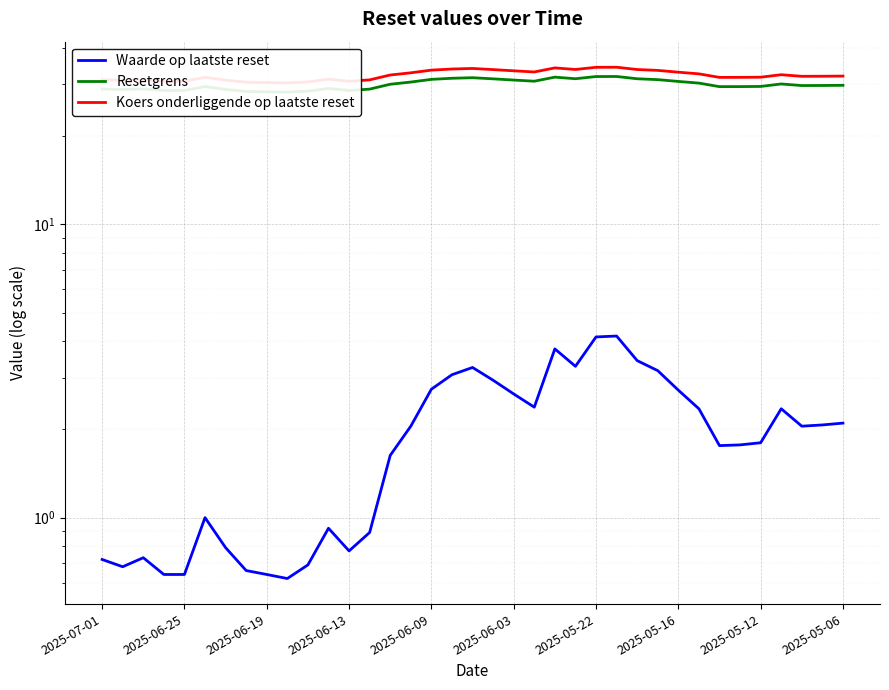

How many lines are shown in the chart?

3